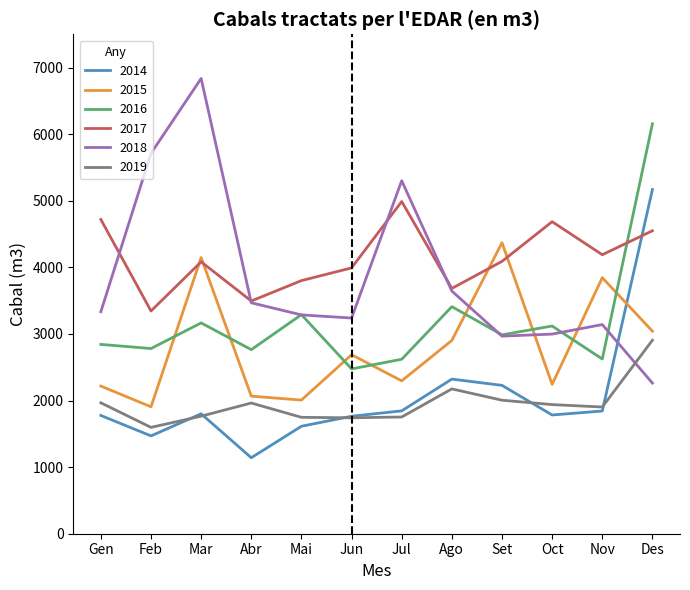

What is the spread (max minus min) of values at Jun?

2251